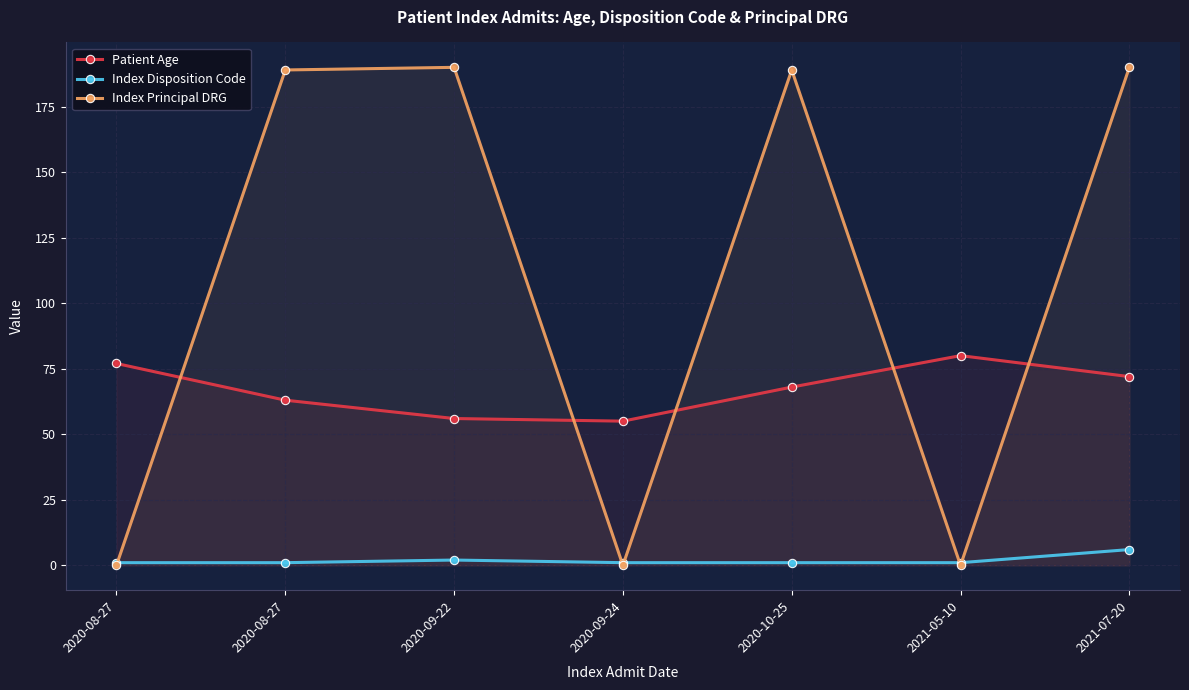

What is the difference between the maximum and second lowest values in the Index Principal DRG series?

190